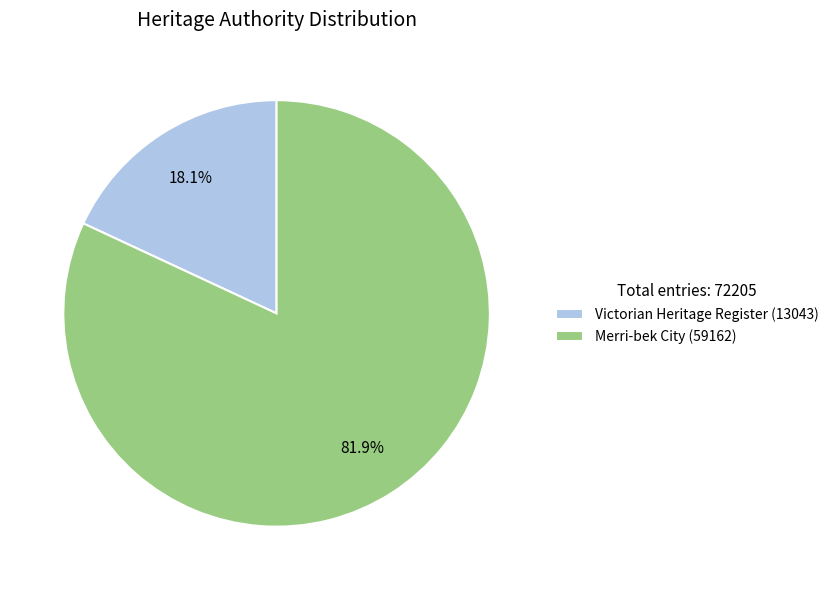

Does Victorian Heritage Register represent more than half of the total?

No